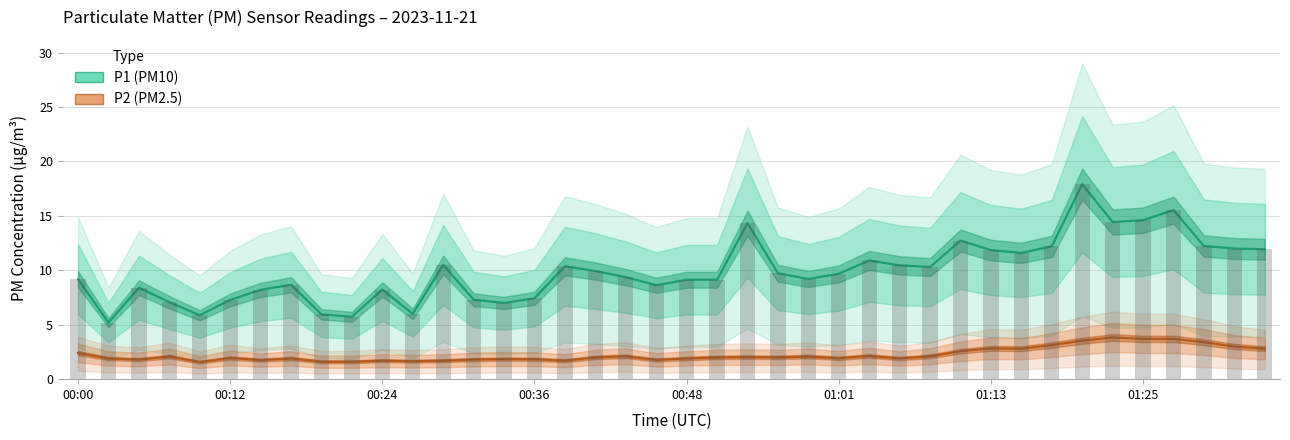

The value of P2 (PM2.5) at 9 is 0.6. True or false?

False